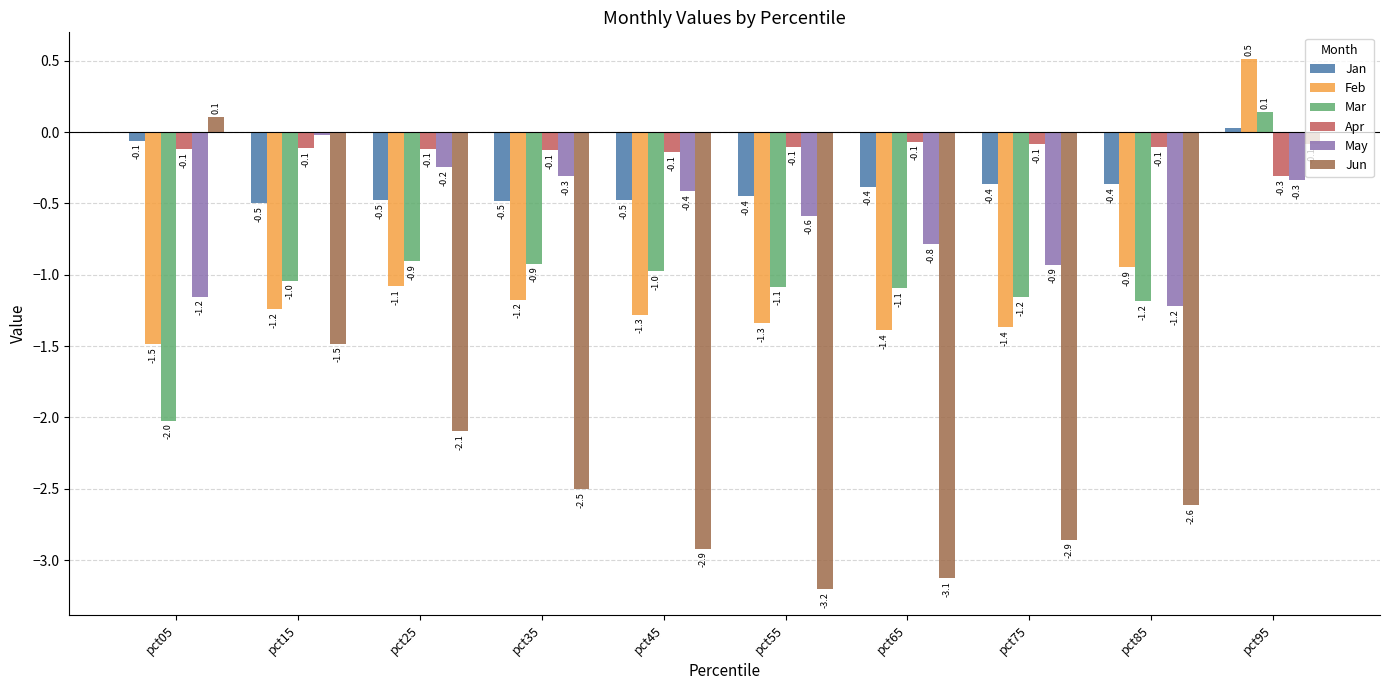

What is the spread (max minus min) of values at pct15?

1.5